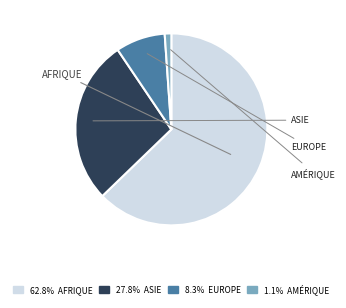

Does any single category account for the majority?

Yes